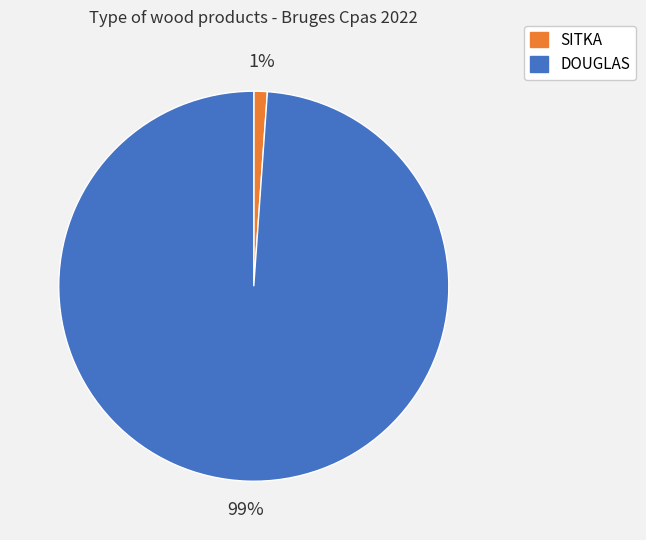

Is there a majority slice in this chart?

Yes